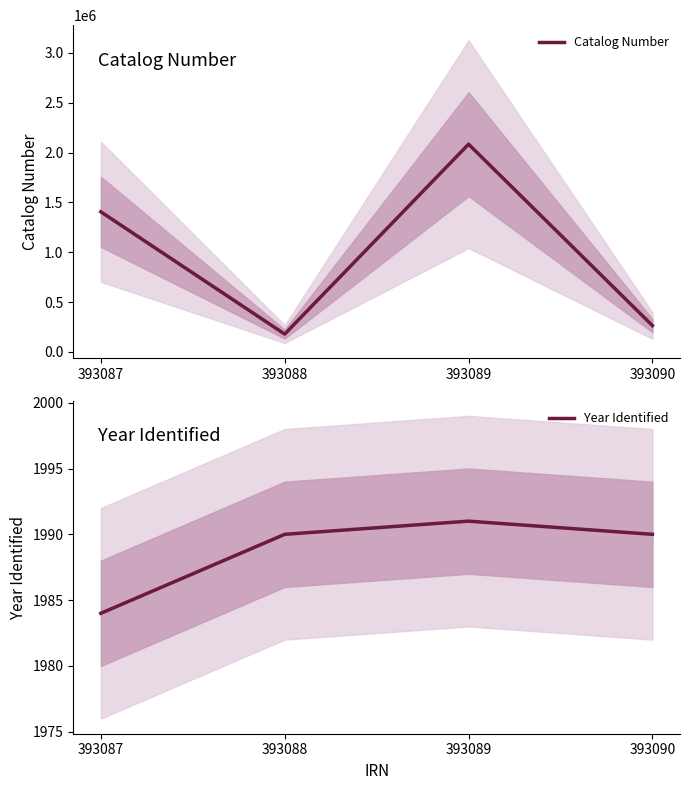

Read the Catalog Number value at 393087.

1405679